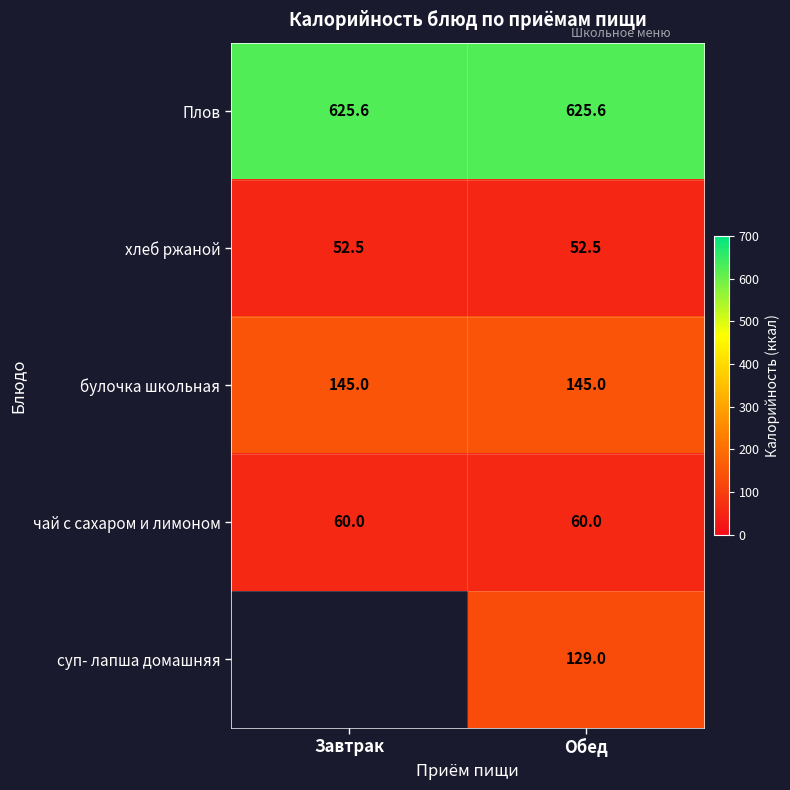

What is the average value of the Плов series?

625.6